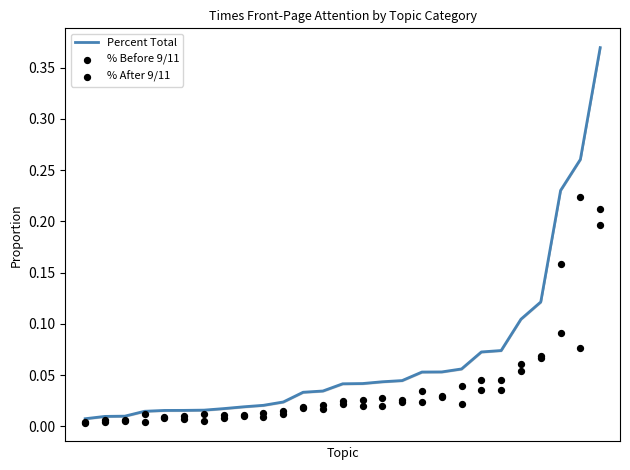

Which series reaches the minimum Y coordinate?

% Before 9/11